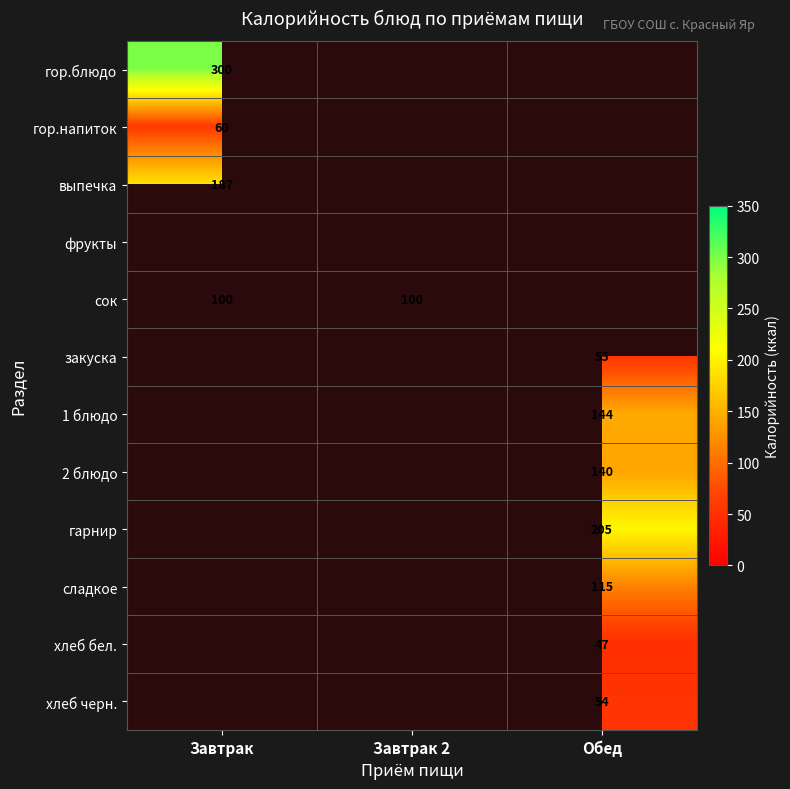

The value of сок at Завтрак is 100. True or false?

True